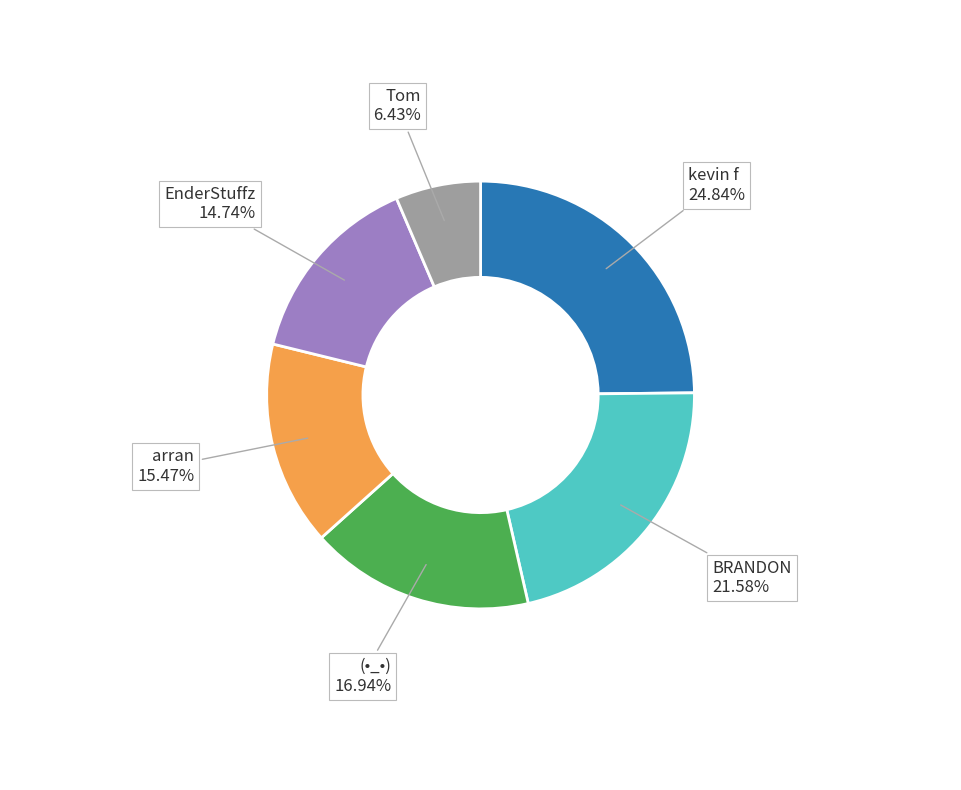

Is there a majority slice in this chart?

No